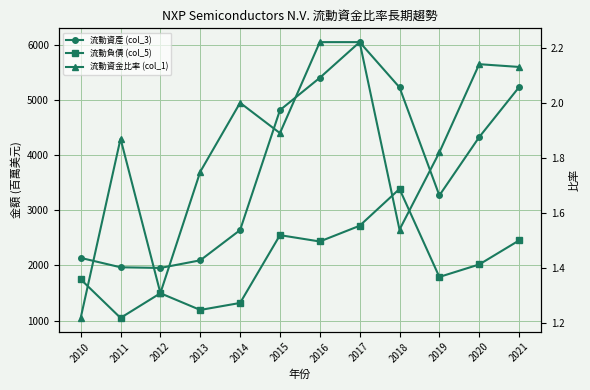

What is the value of the 流動負債 (col_5) point at the 8th from the left?

2718.0